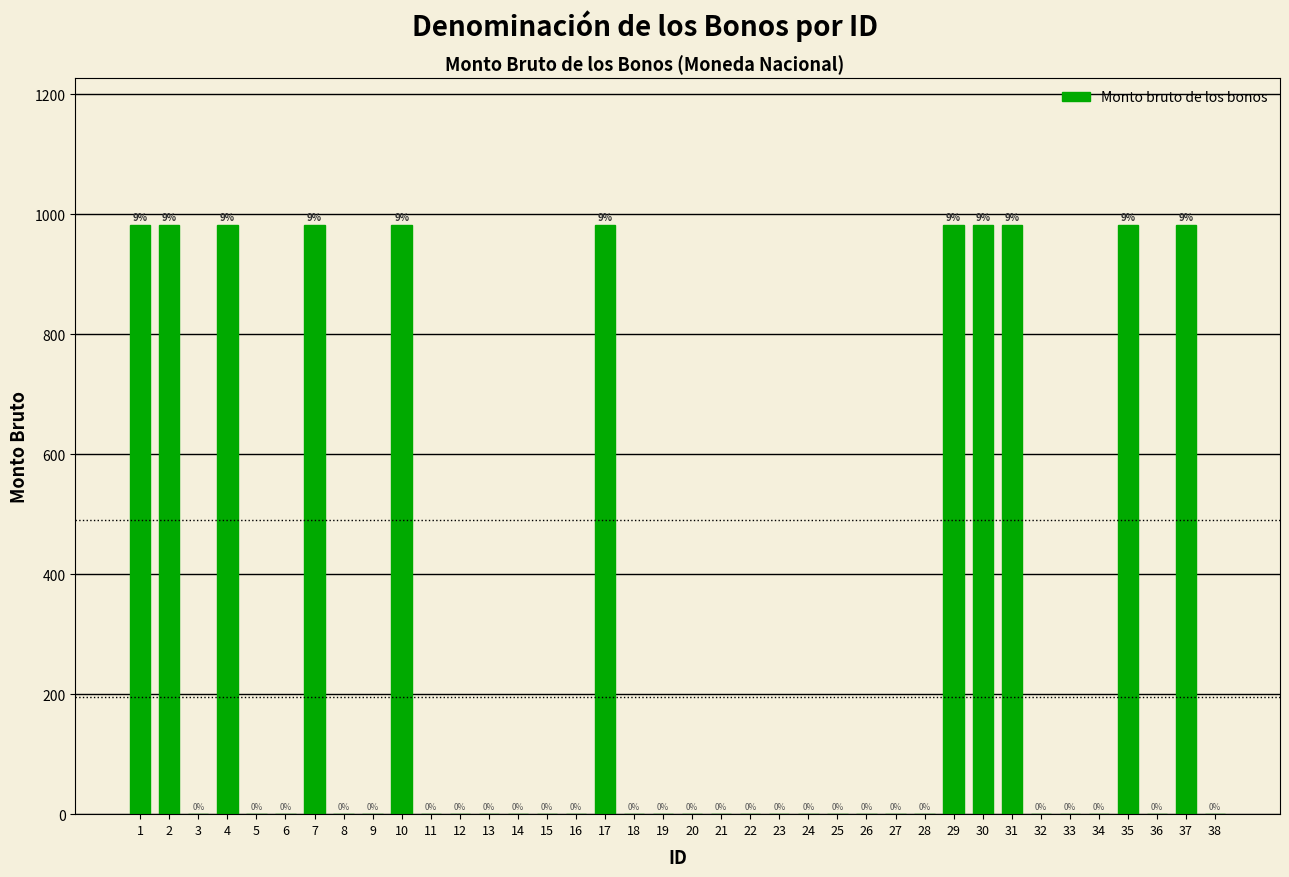

What is the maximum value shown in the chart?

981.7